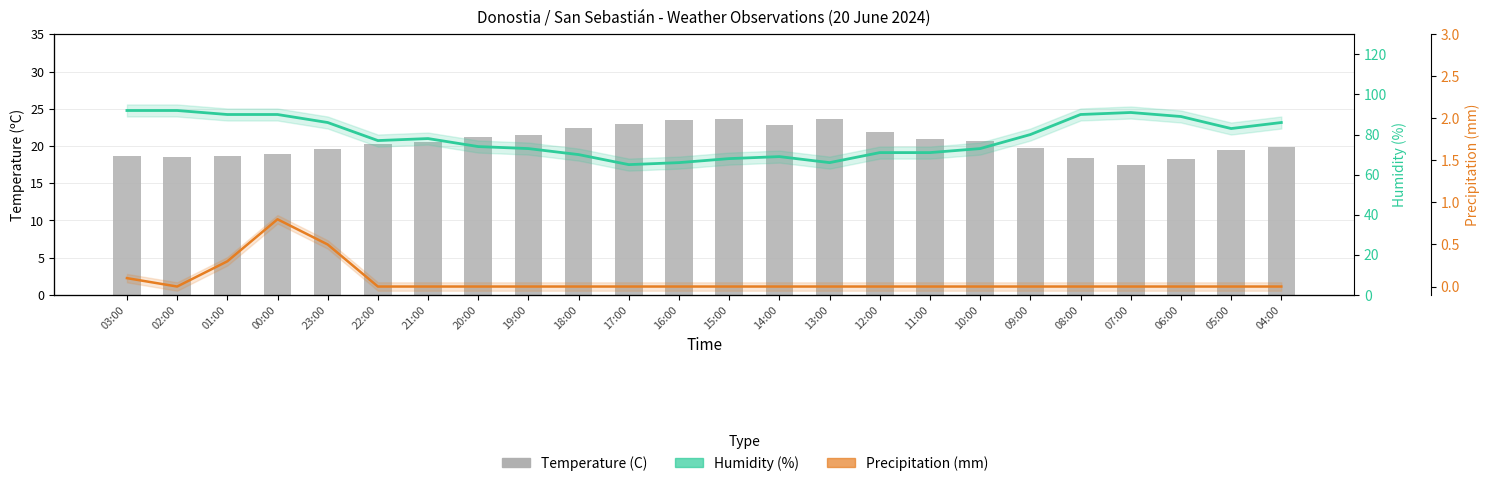

Between 23:00 and 20:00, which series saw the biggest shift?

Humidity (%)